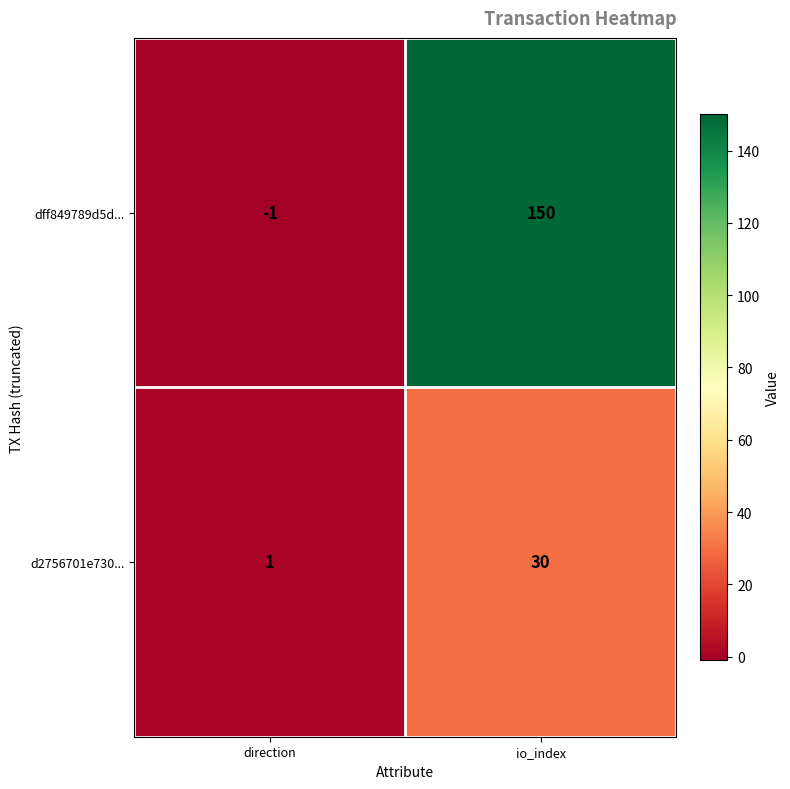

What is the difference between the d2756701e730... values at direction and io_index?

29